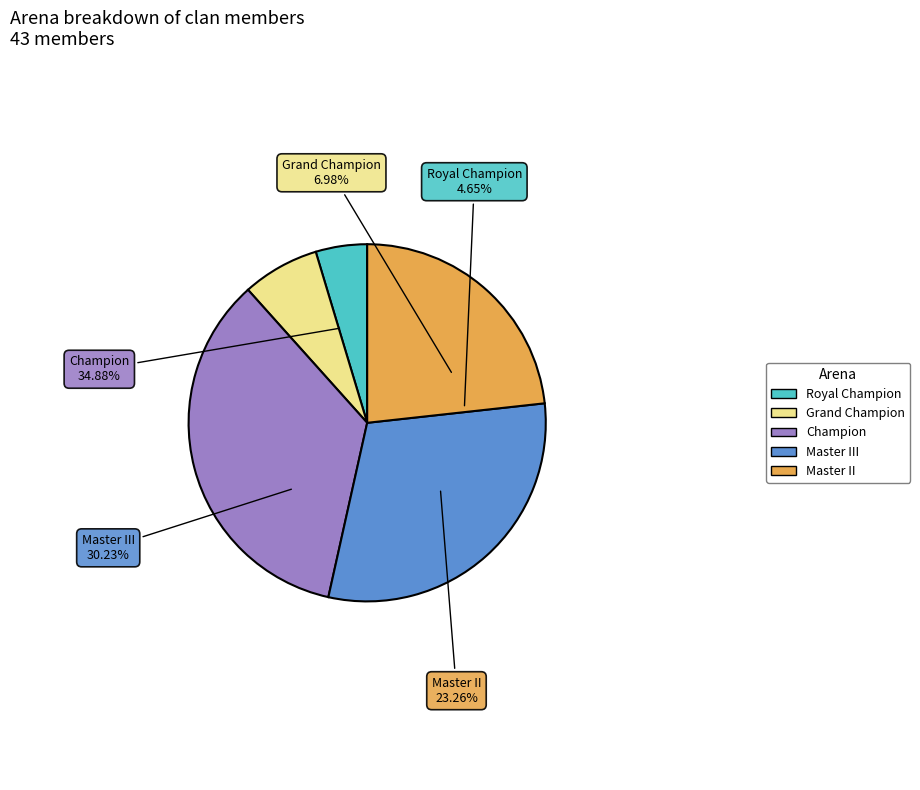

Is Grand Champion the majority of the pie?

No